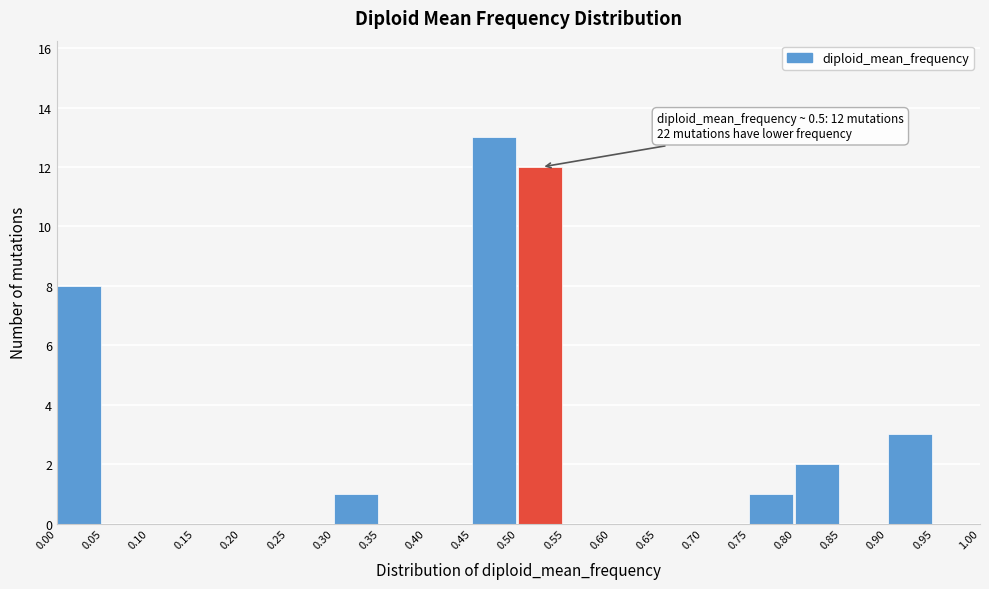

Over which range of the x-axis is the bar tallest?

0.45 to 0.50